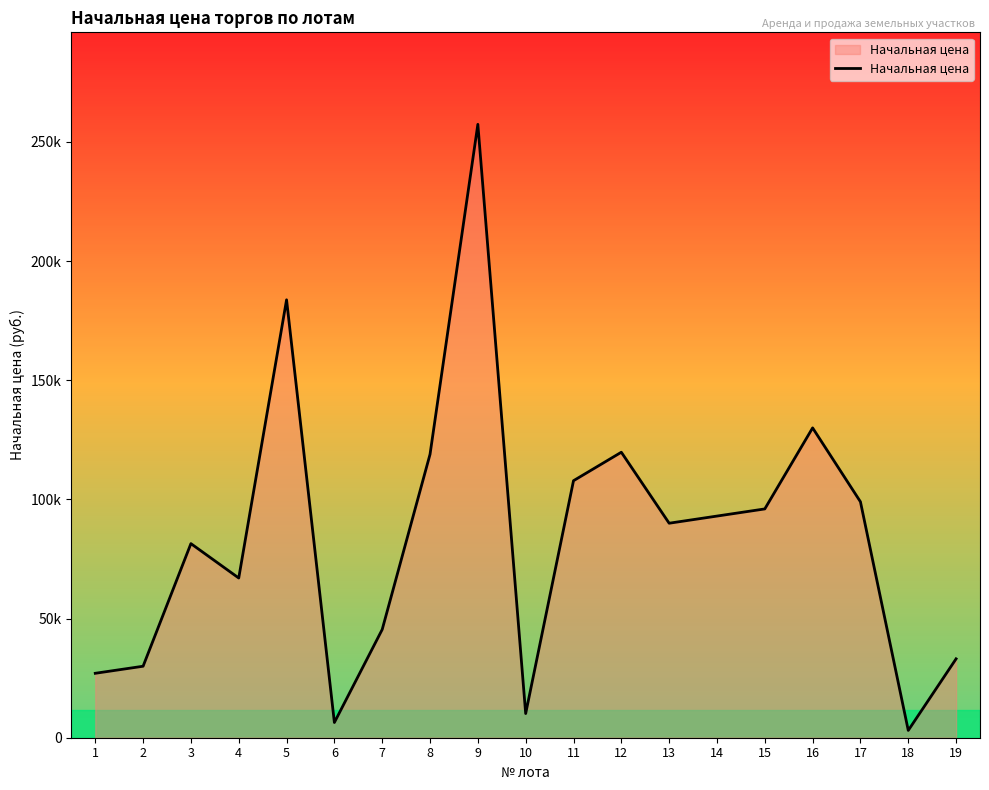

Does the chart display data point markers on the line(s)?

No